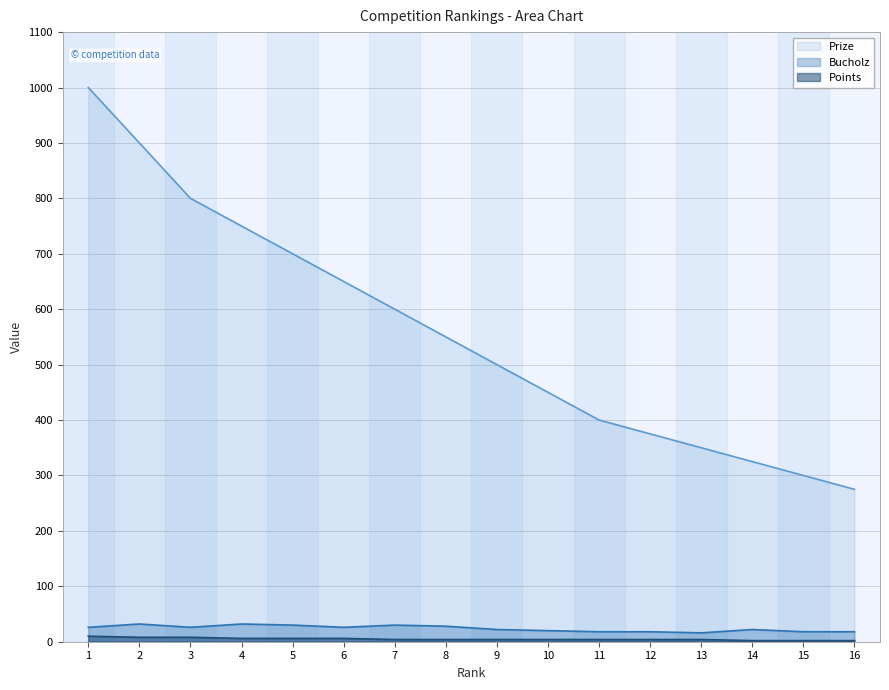

What is the value of the Prize point at the 11th from the left?

400